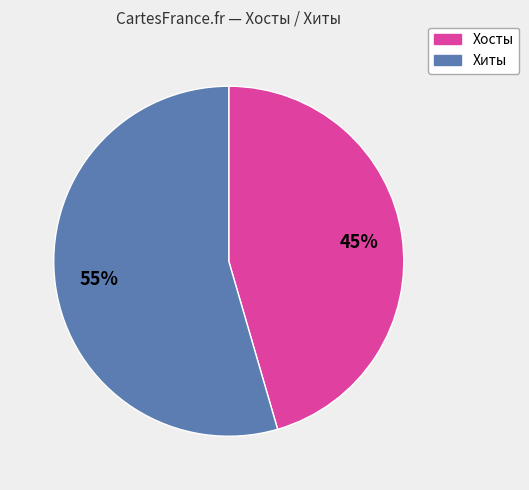

To the nearest percent, what is the average slice percentage?

50%